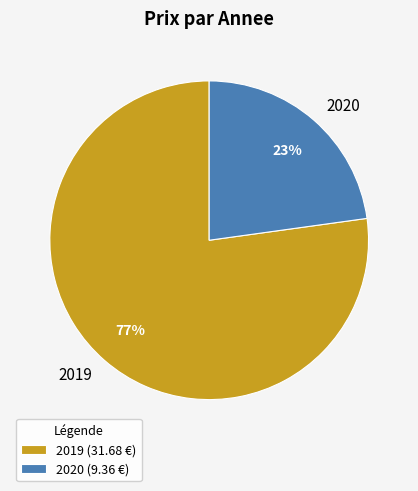

True or false: 2020 accounts for 23% of the total.

True